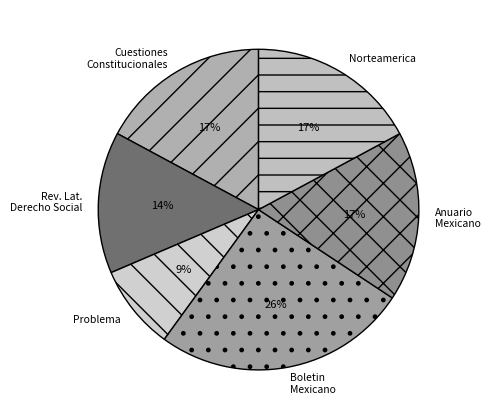

Which has a higher value, Rev. Lat. Derecho Social or Problema?

Rev. Lat. Derecho Social